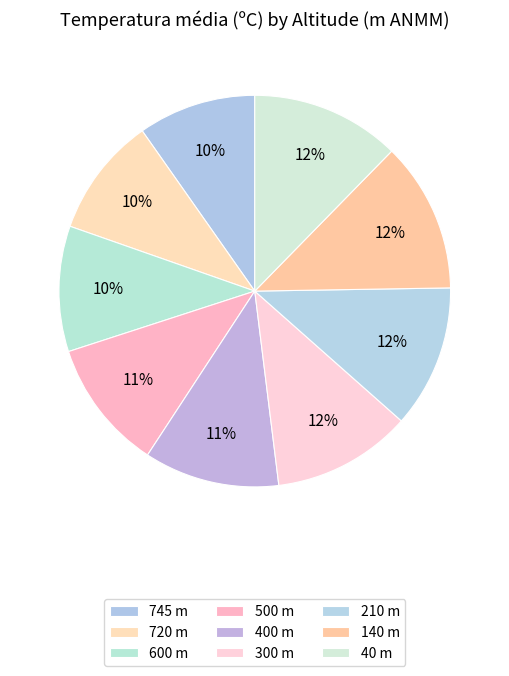

Is there any slice that represents more than half of the pie?

No